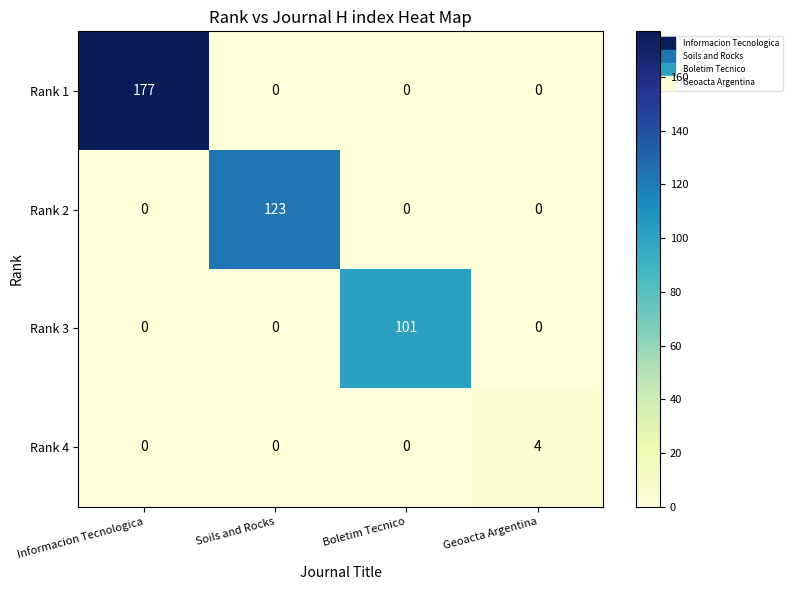

How many series are shown in this chart?

4